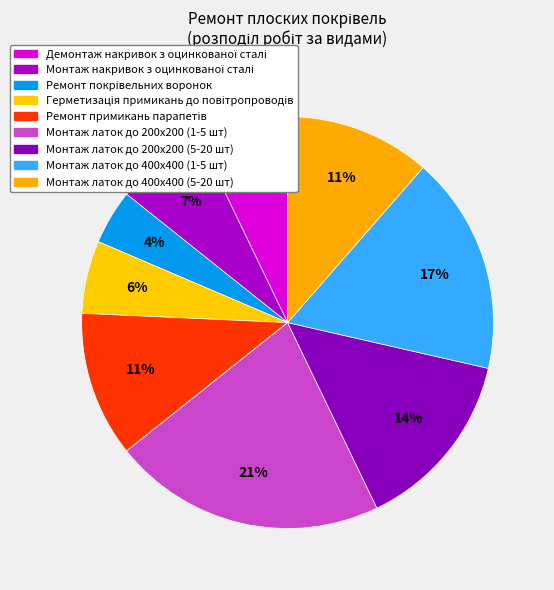

The Монтаж латок до 200х200 (1-5 шт) slice represents 21% of the pie. True or false?

True